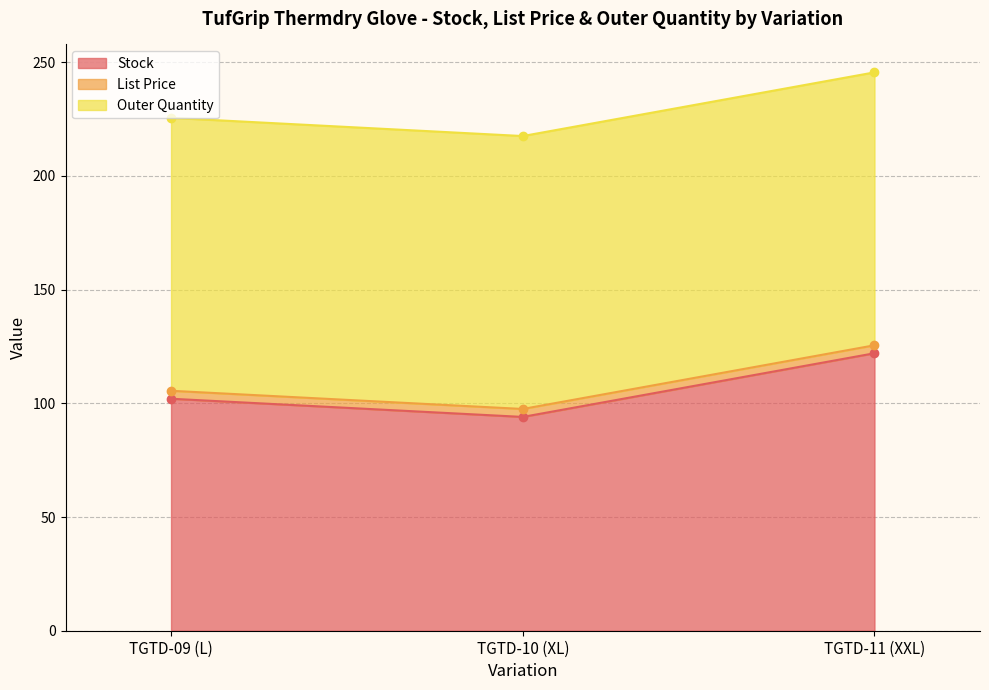

Rank the series at TGTD-11 (XXL) from lowest to highest value.

List Price, Outer Quantity, Stock